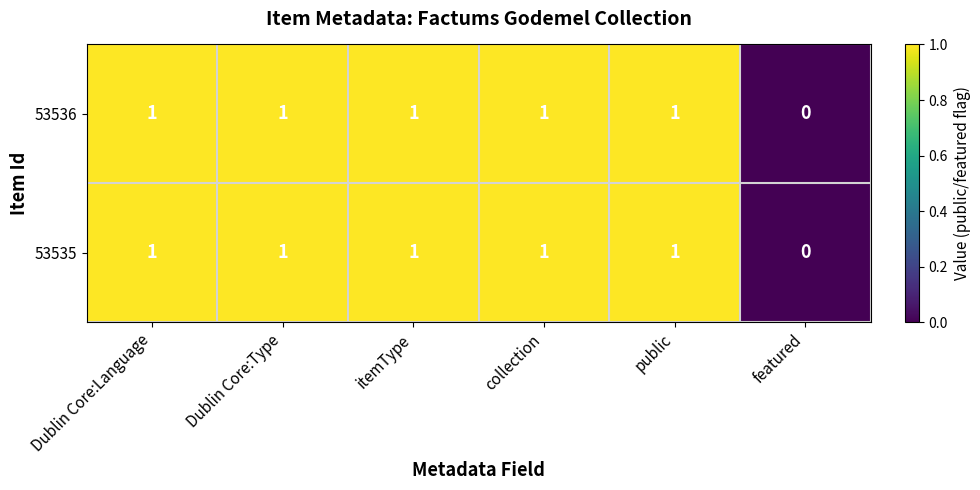

Reading left to right, list all the values displayed in this chart.

53536: 1	1	1	1	1	0
53535: 1	1	1	1	1	0